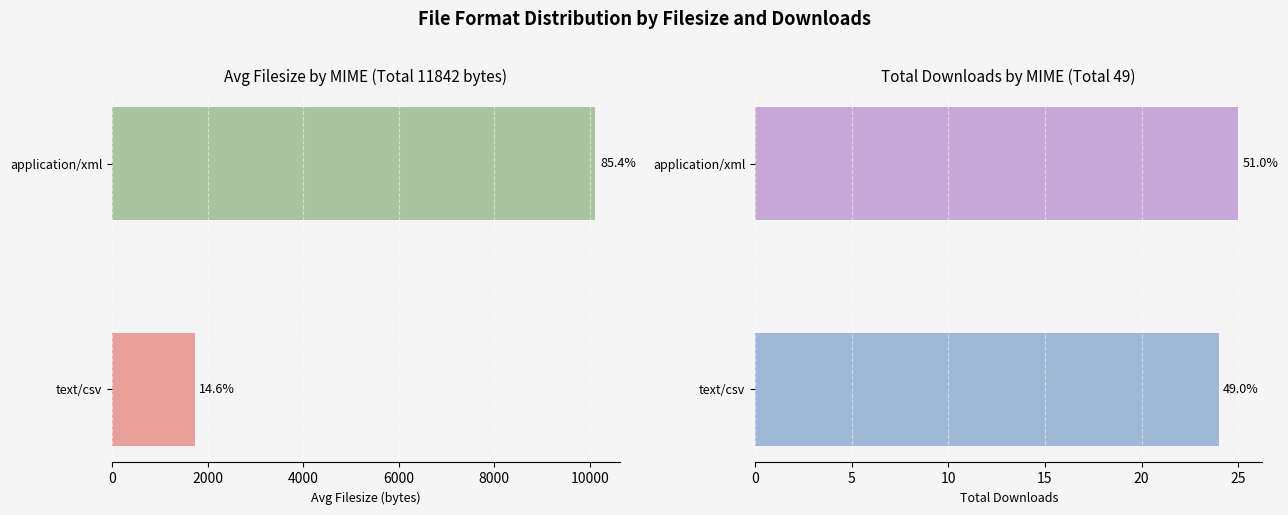

Is the value of Total Downloads at application/xml greater than the value of Avg Filesize at text/csv?

No